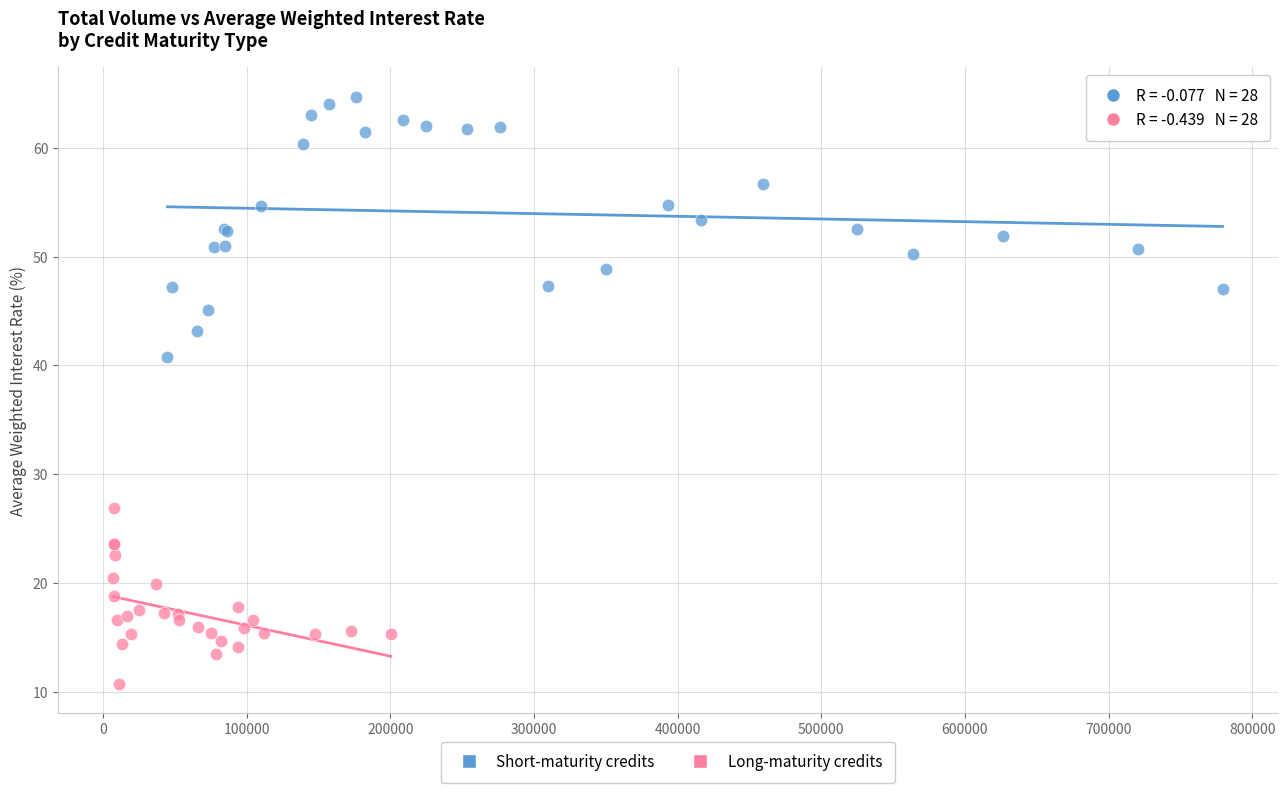

Which series reaches the maximum Y coordinate?

Short-maturity credits